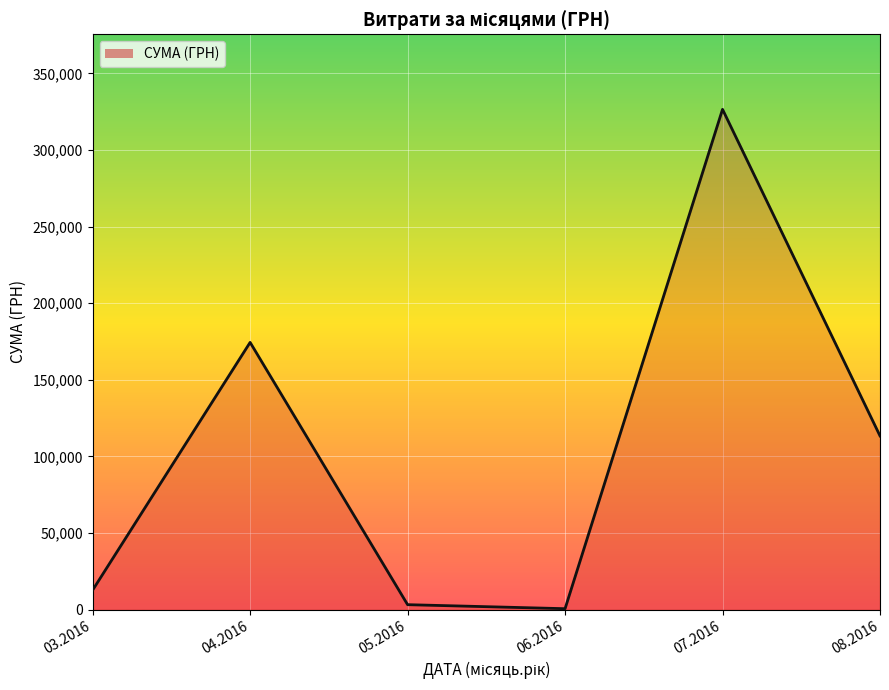

What is the change in value from 05.2016 to 06.2016?

-2625.4